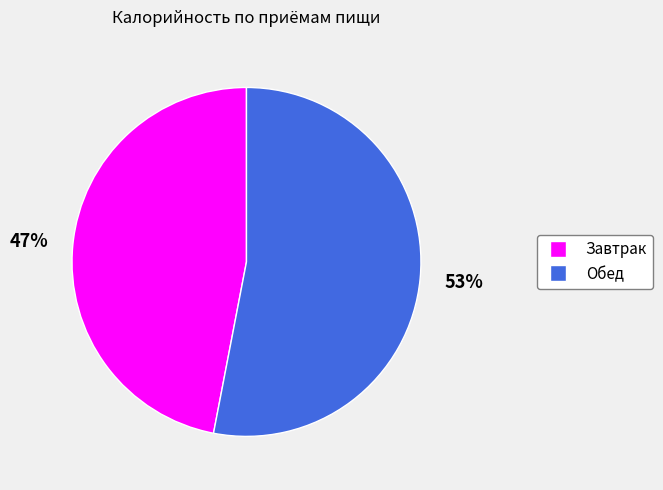

What is the ratio of the value at Обед to the value at Завтрак?

1.1